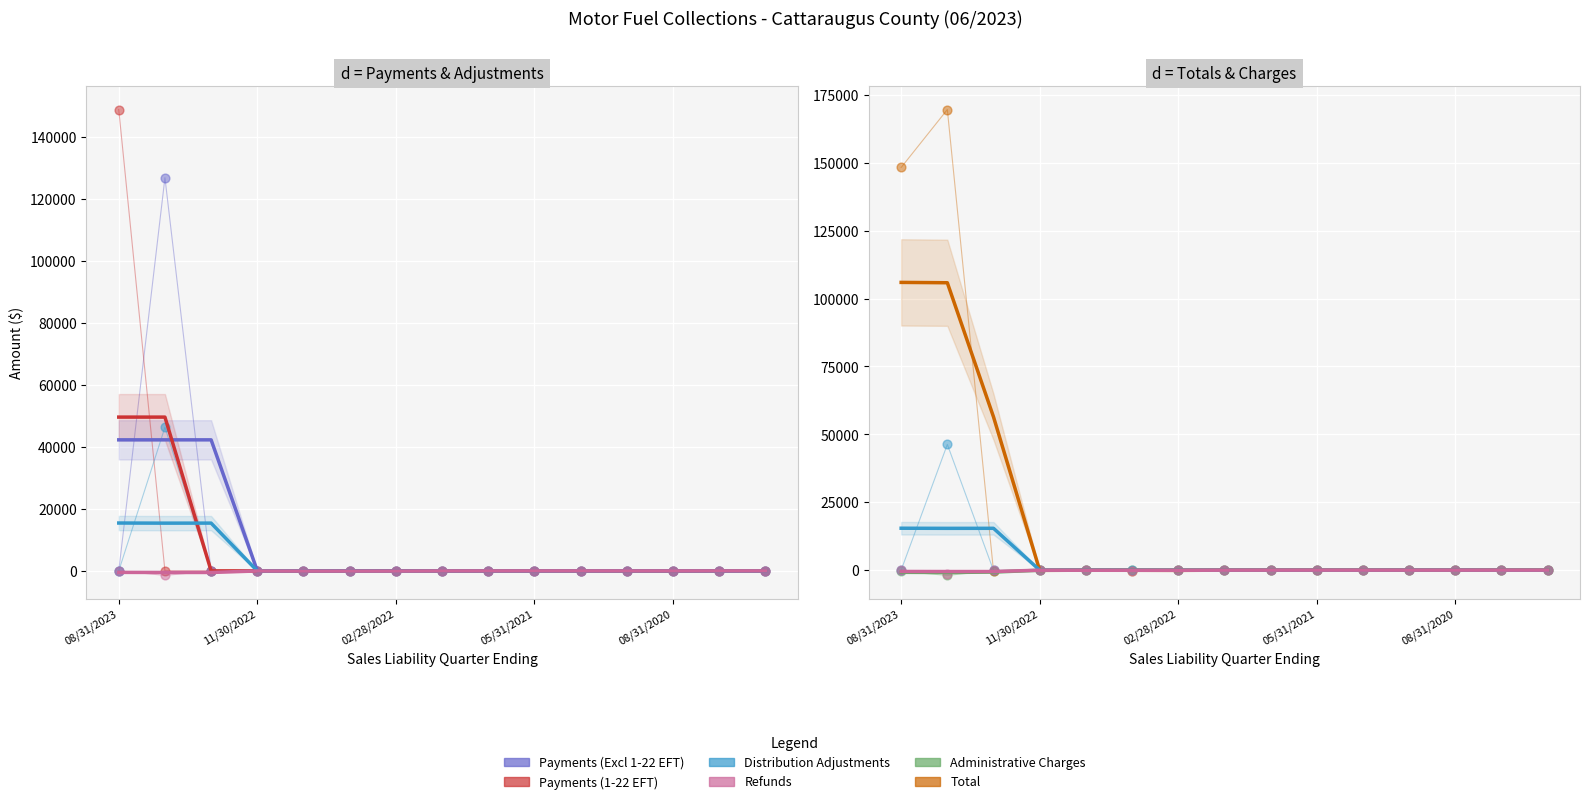

At which category is the sum across all series the highest?

08/31/2023